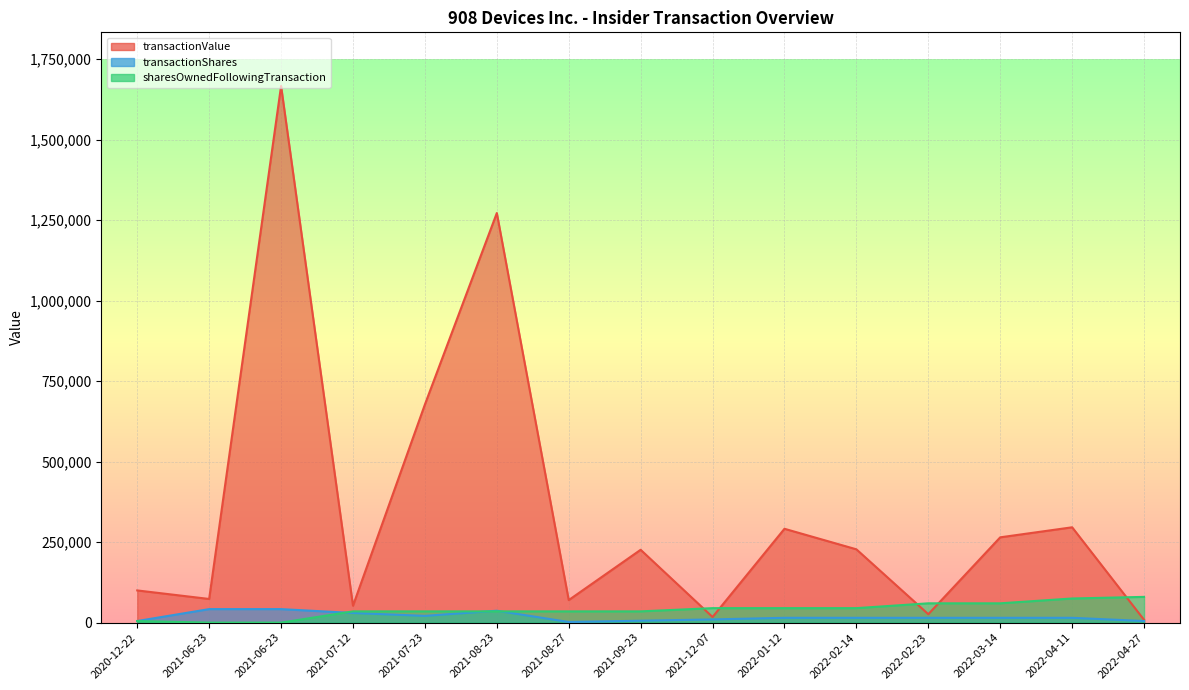

What is the average value of the transactionValue series?

351340